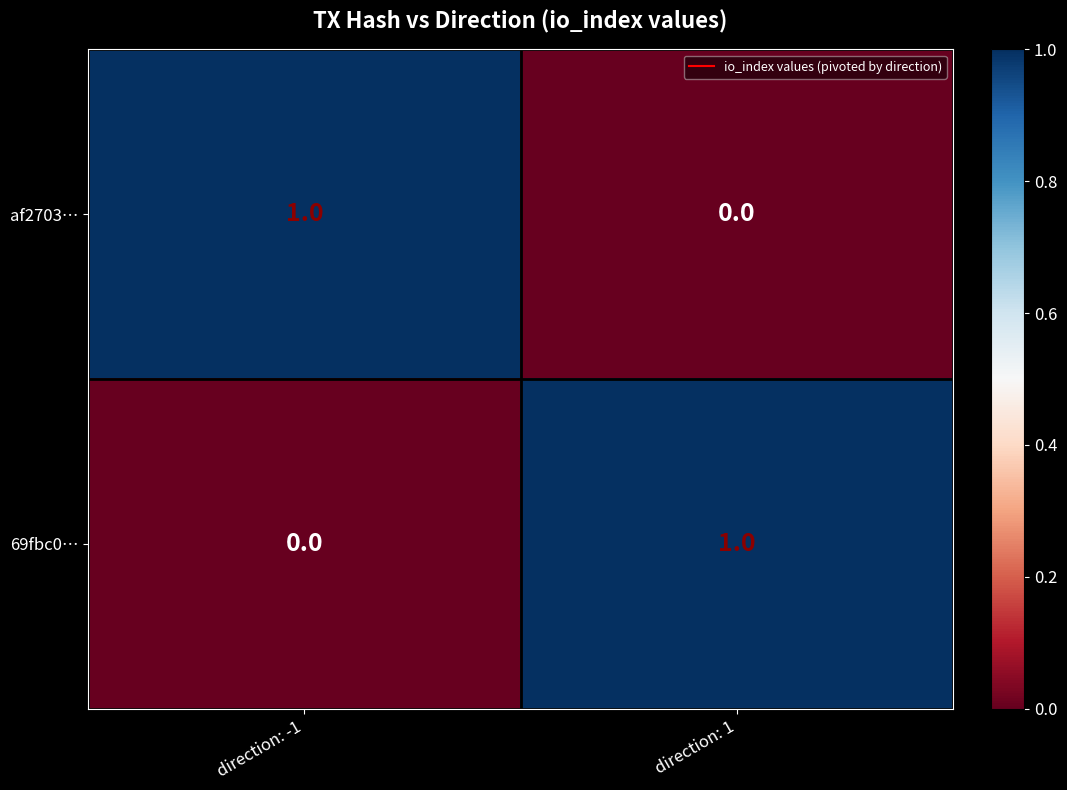

What is the greatest value displayed?

1